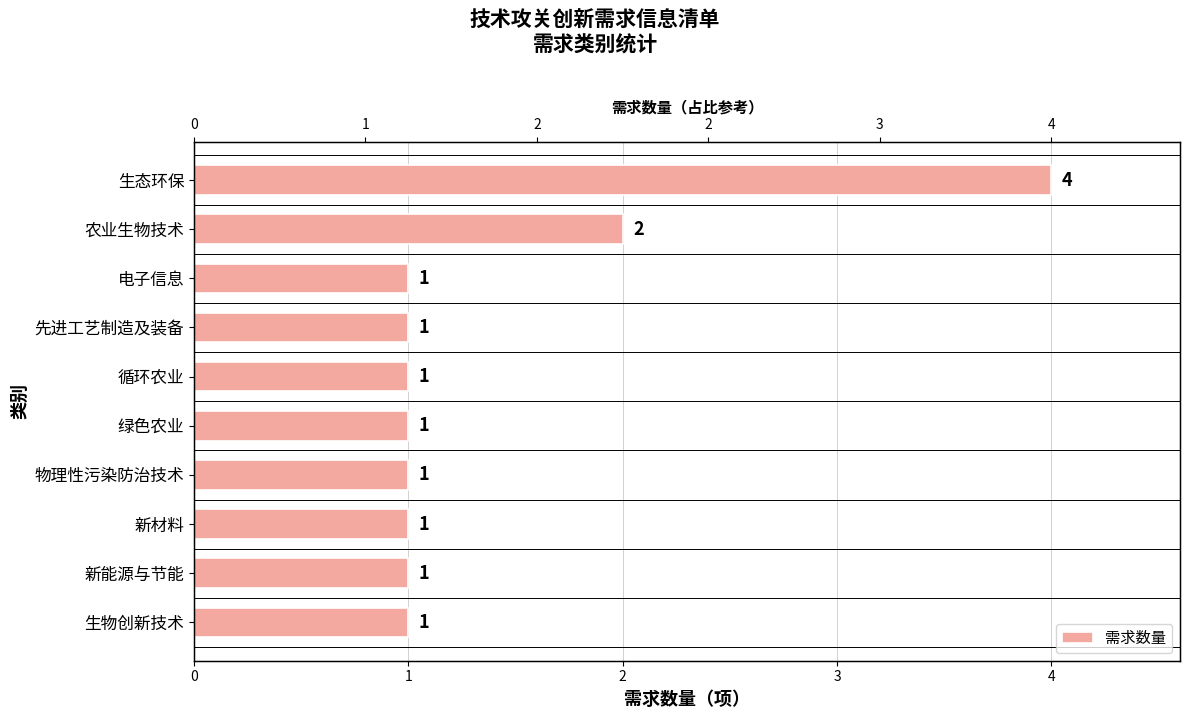

Between 物理性污染防治技术 and 电子信息, which is larger?

物理性污染防治技术